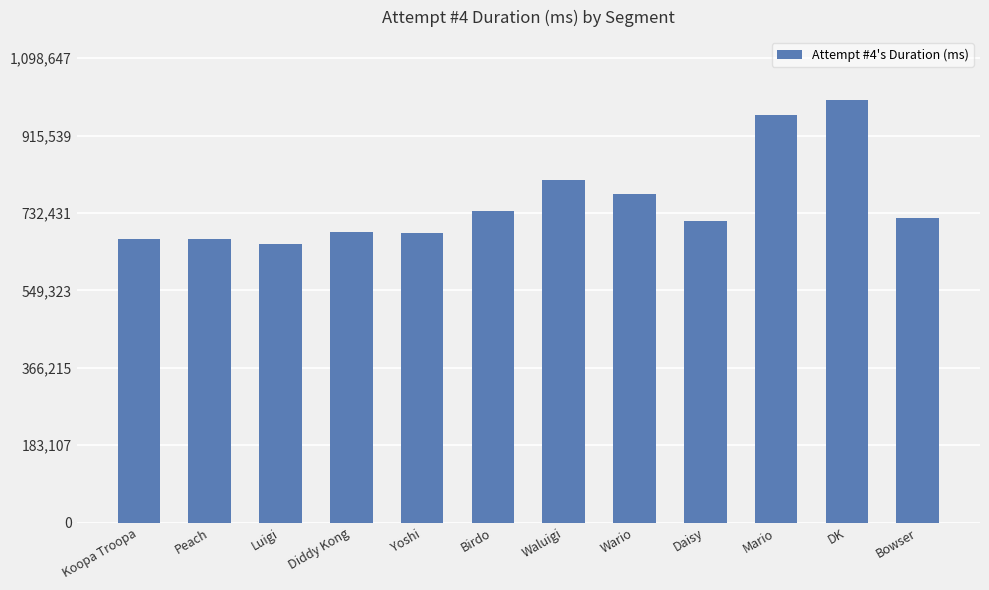

At which category does the chart reach its peak across all series?

DK